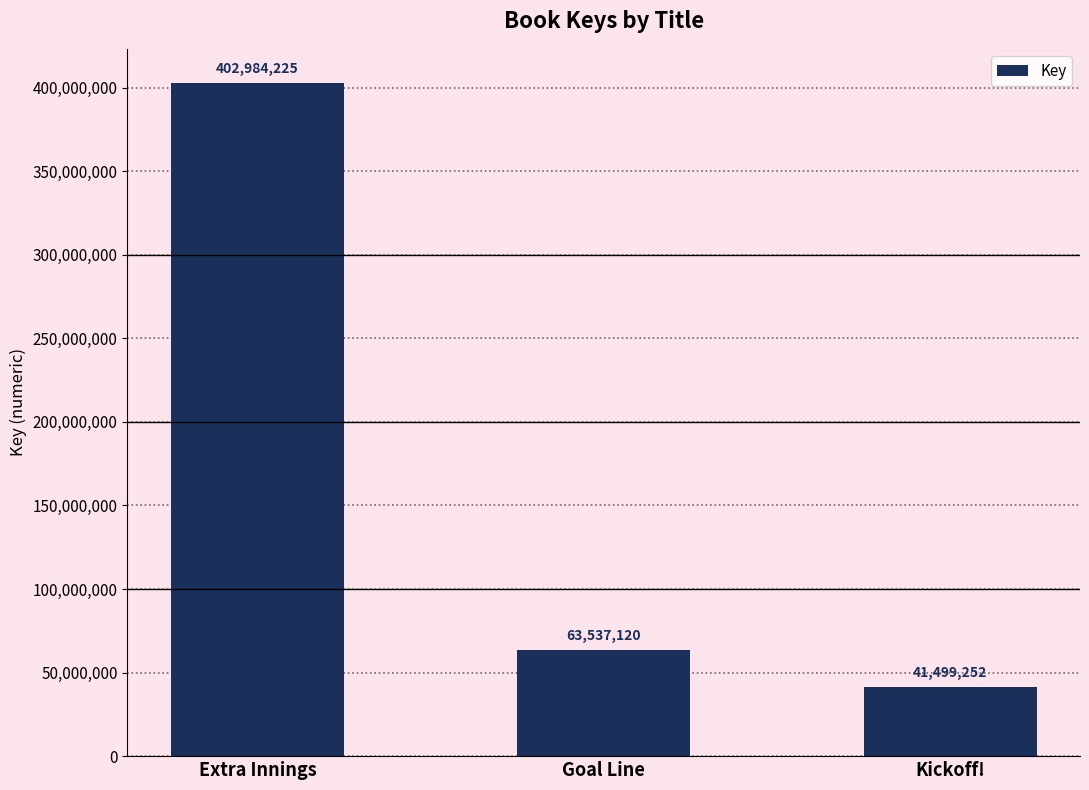

Which has a higher value, Kickoff! or Goal Line?

Goal Line